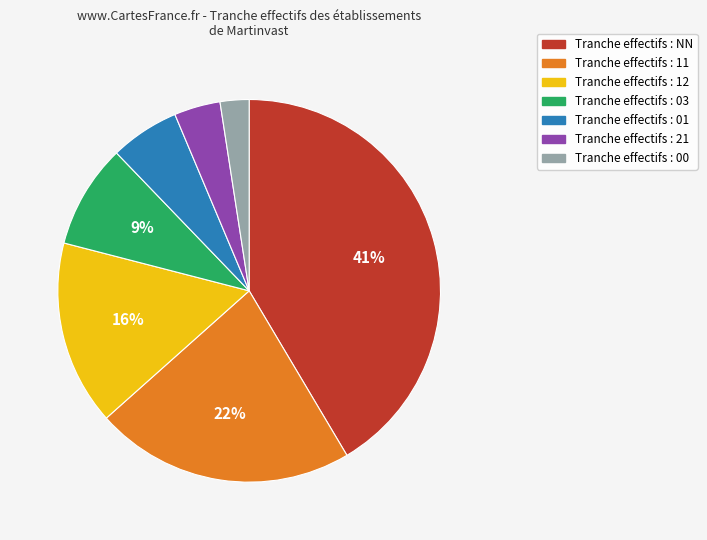

To the nearest percent, what is the difference between the largest and smallest slice percentages?

39%